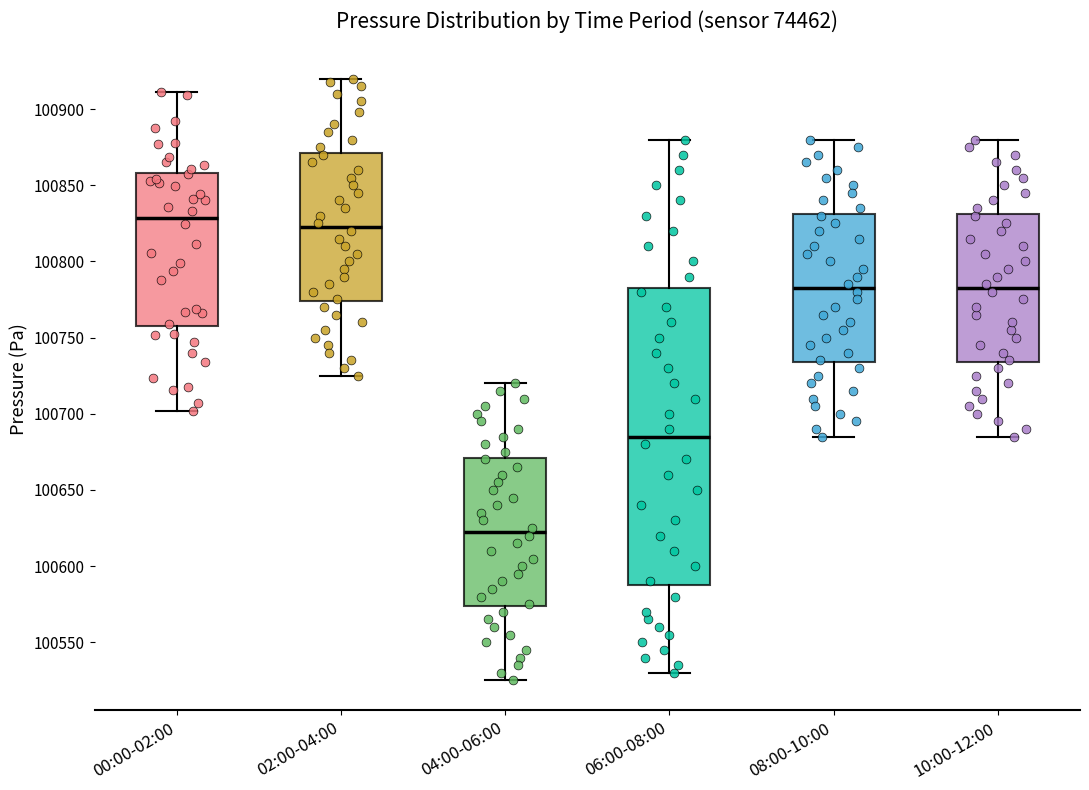

Comparing the boxes themselves (not the whiskers), which one is the tallest?

06:00-08:00